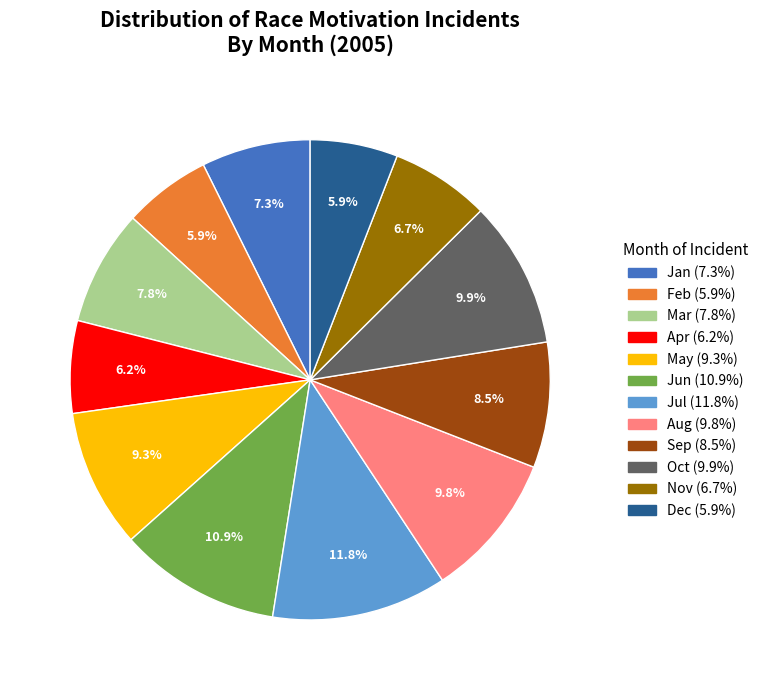

How many segments does this pie chart have?

12